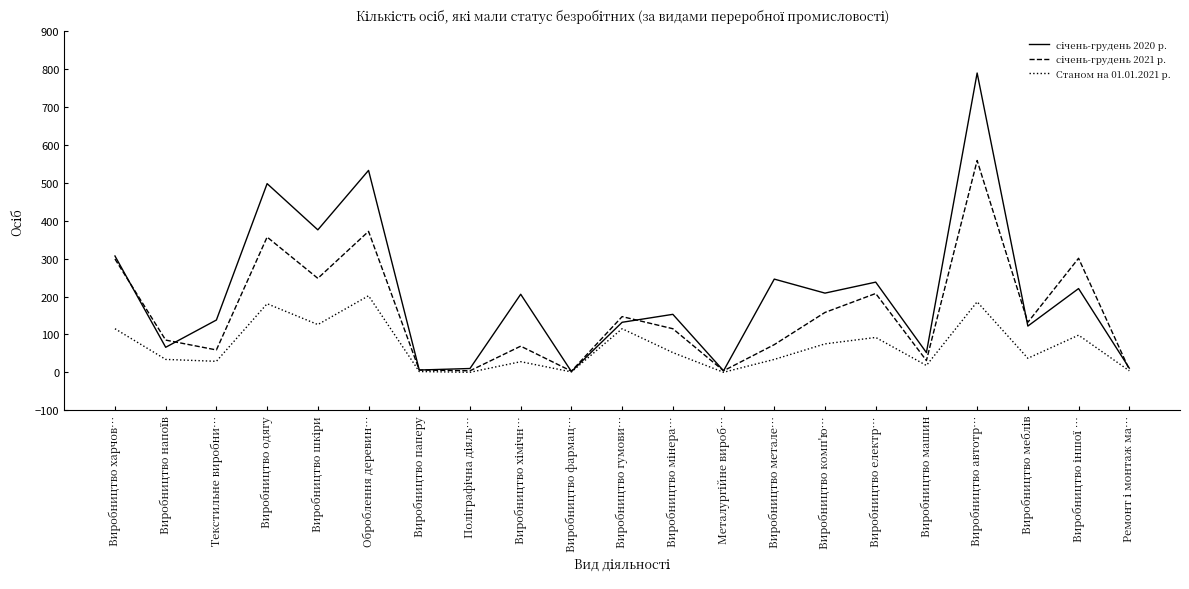

What is the difference between the highest and lowest values at Текстильне виробни…?

109